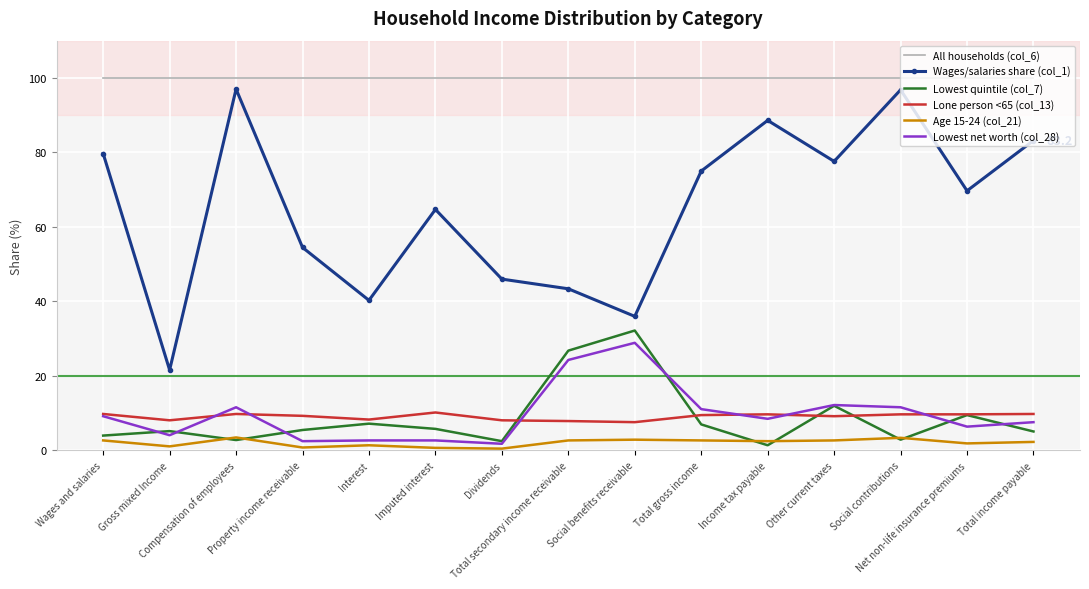

True or false: All households (col_6) and Lone person <65 (col_13) intersect in this chart.

False